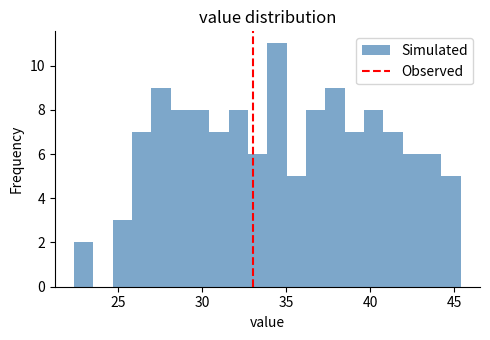

Read against the x-axis, roughly where is the centre of the tallest bar?

34.5